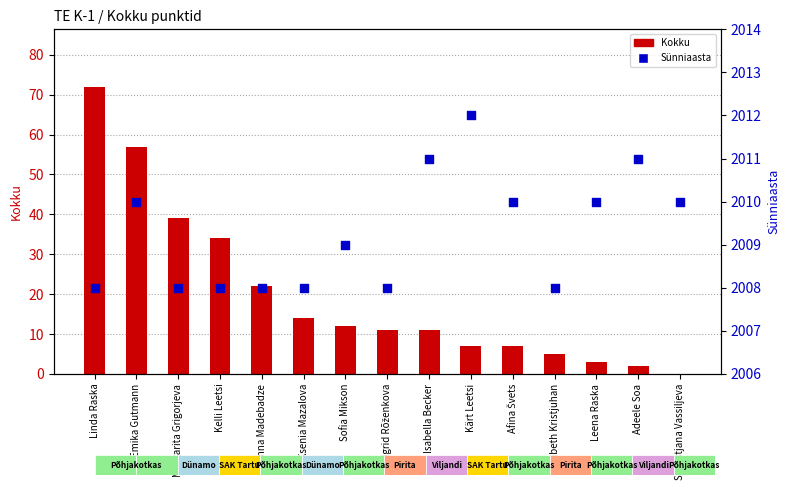

Is the value of Sünniaasta at Afina Švets greater than the value of Kokku at Kelli Leetsi?

Yes